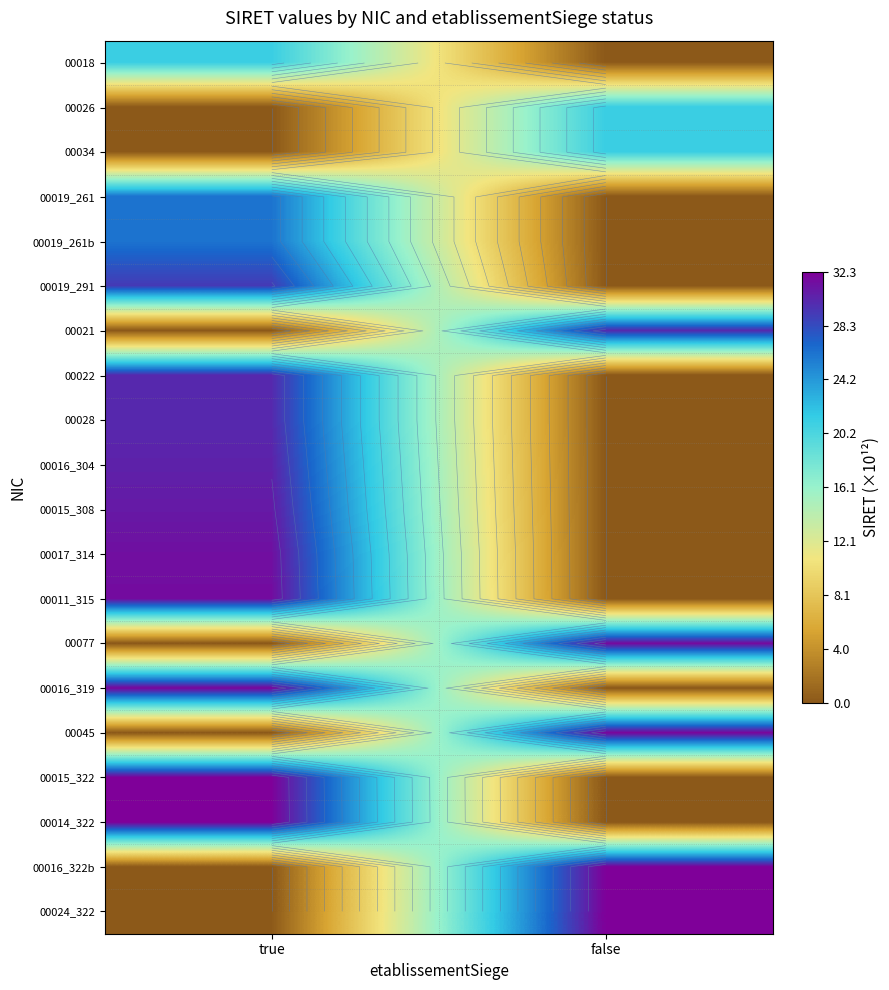

Count the number of categories in the chart.

2